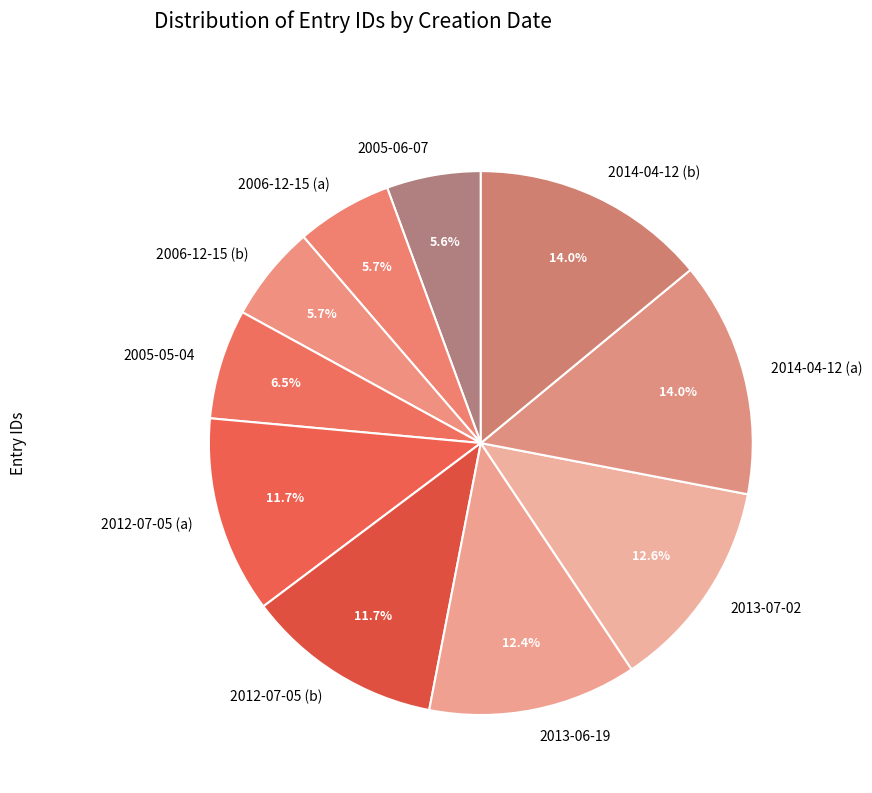

The 2014-04-12 (b) slice represents 14% of the pie. True or false?

True